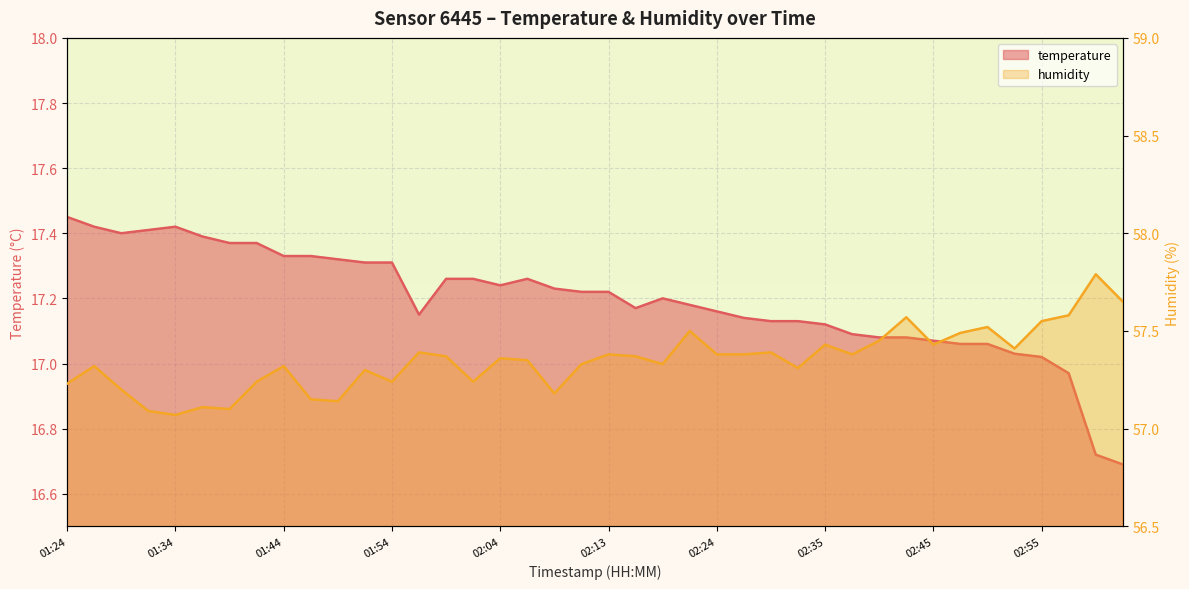

Which series has the largest total across all categories?

humidity